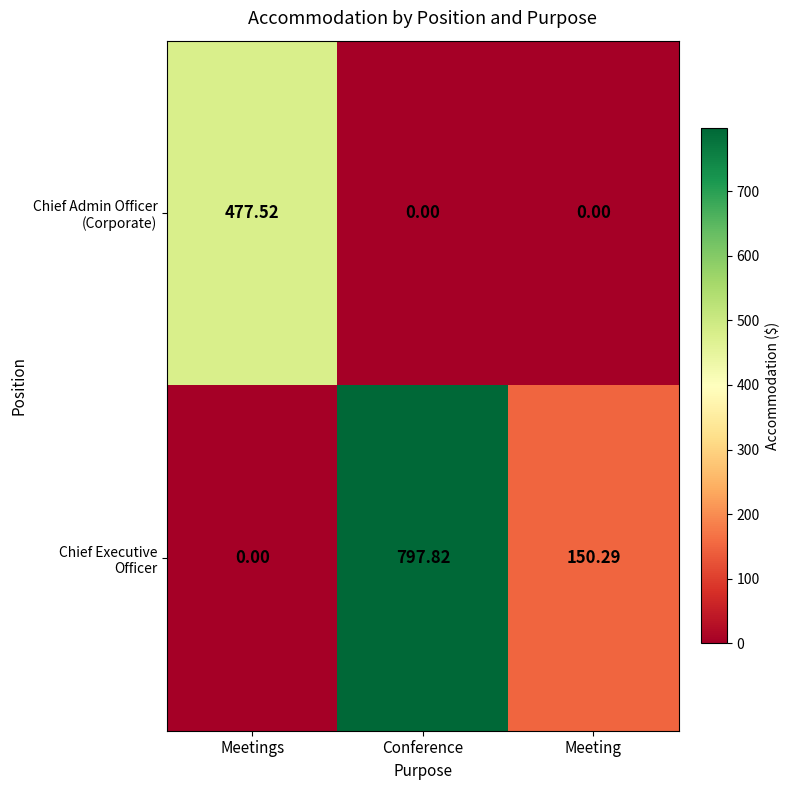

At which category is the sum across all series the highest?

Conference